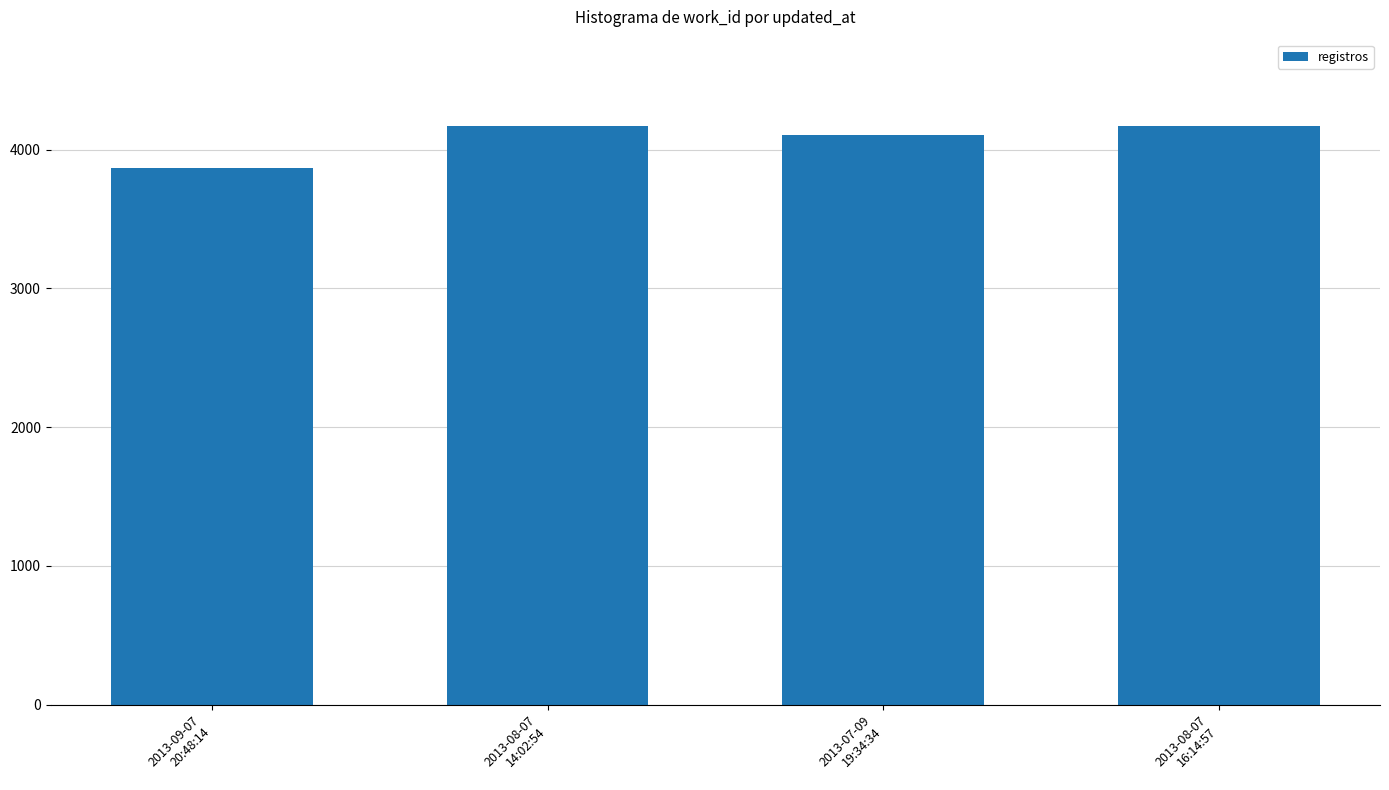

What is the label of the 4th bar from the right?

2013-09-07
20:48:14